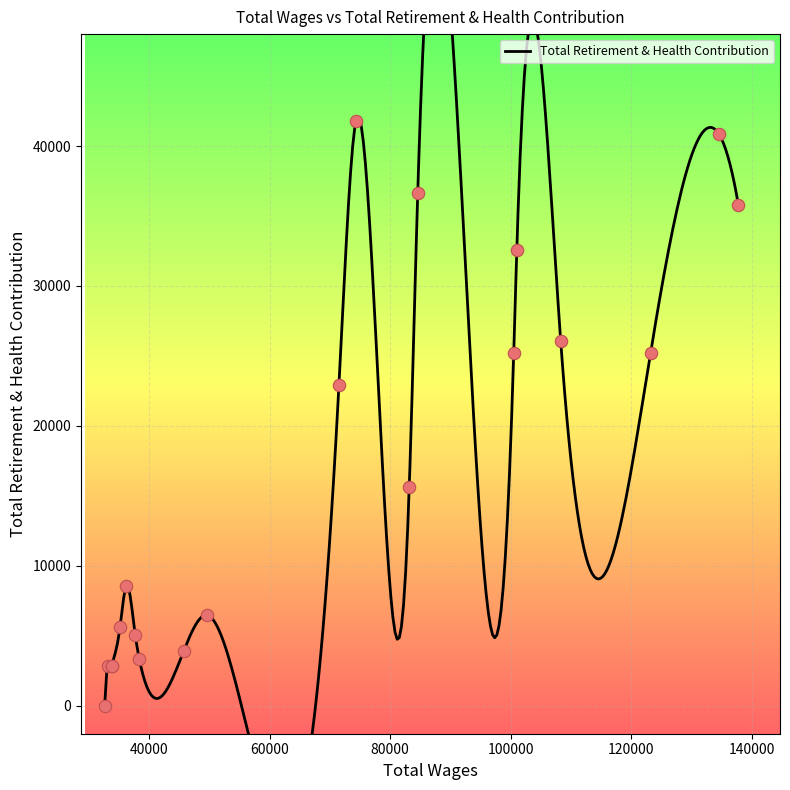

Approximately how many times larger is the value at 134481.0 compared to 137755.0?

1.1